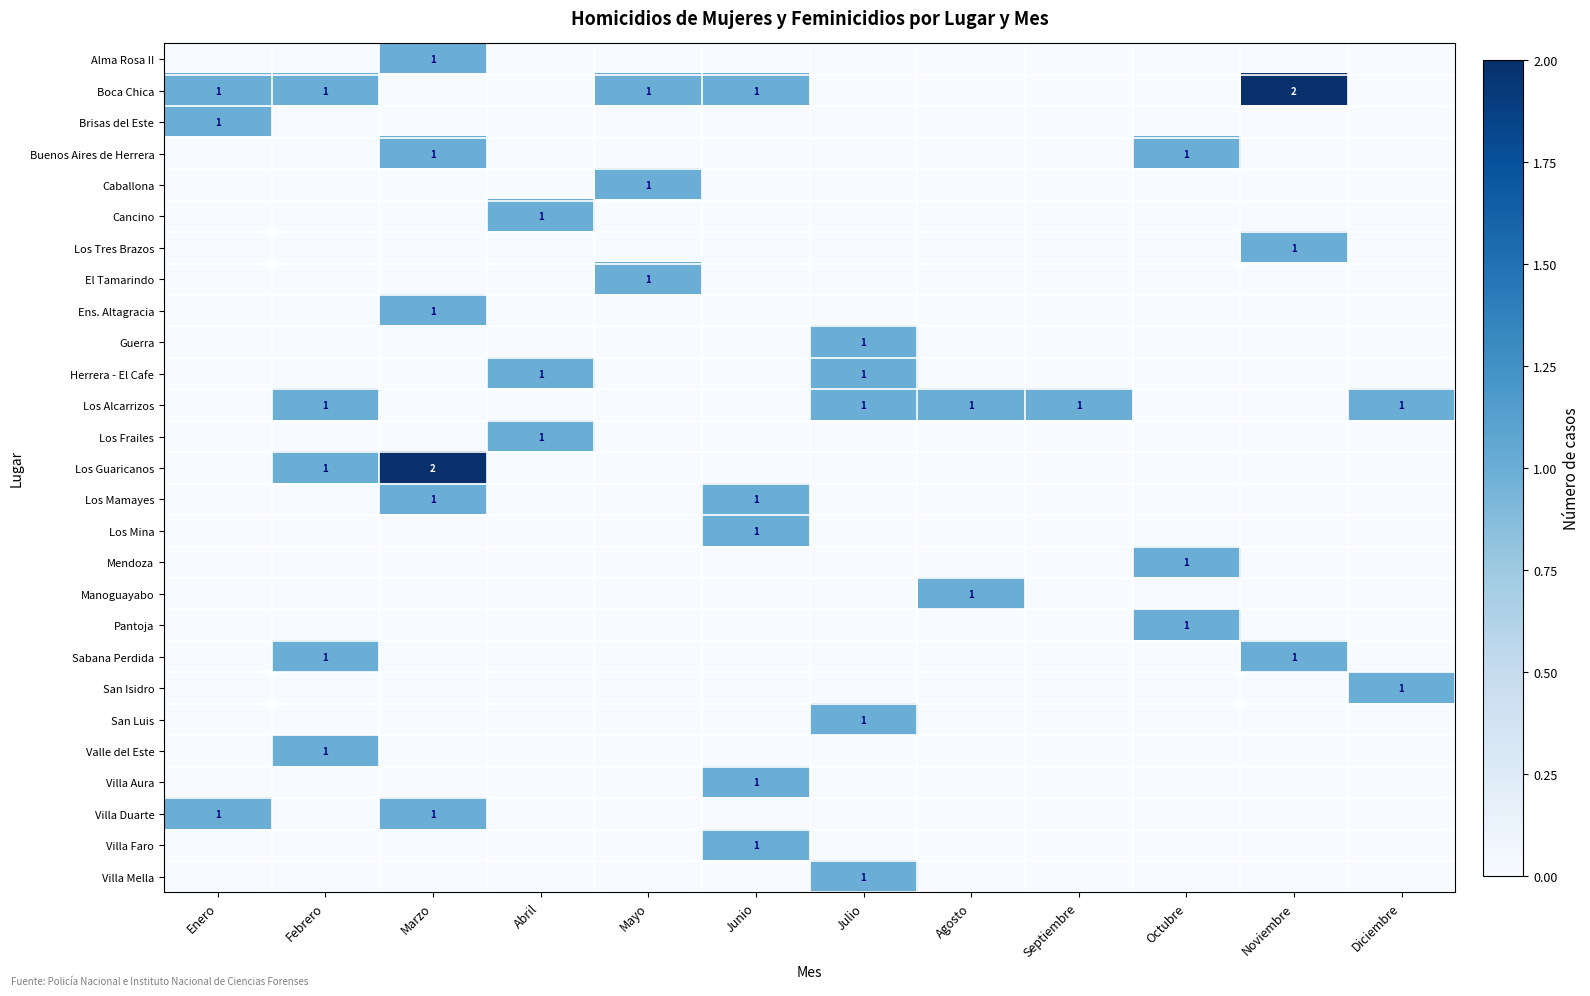

What is the difference between the Cancino values at Noviembre and Abril?

1